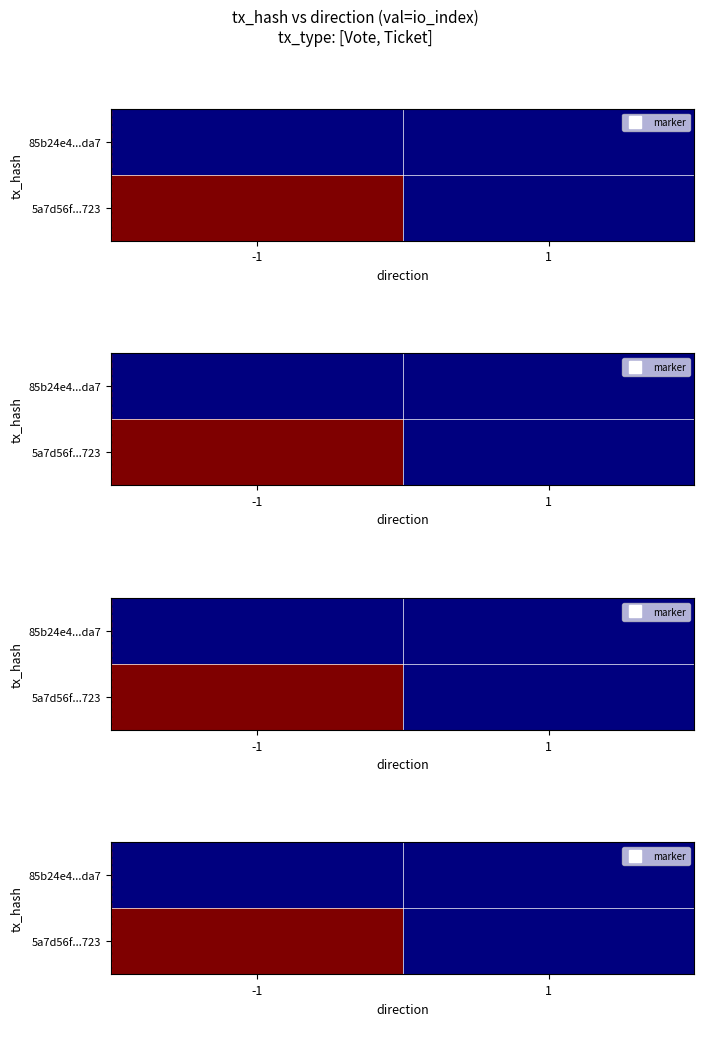

At how many categories does at least one series exceed 0?

1